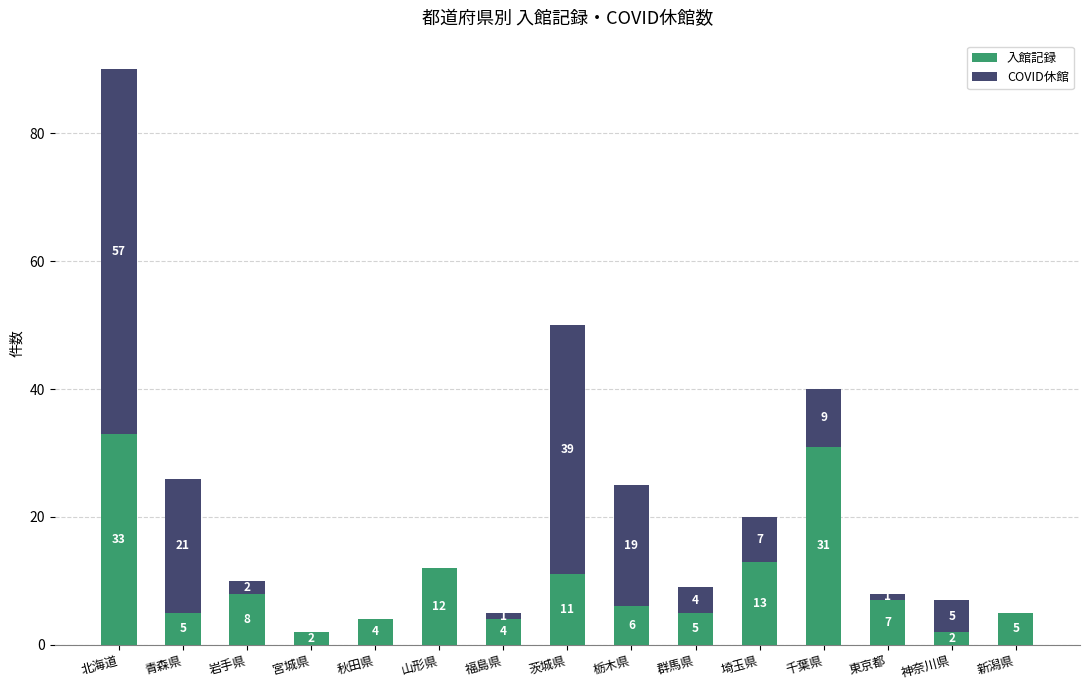

Reading left to right, transcribe the values for 入館記録.

北海道=33	青森県=5	岩手県=8	宮城県=2	秋田県=4	山形県=12	福島県=4	茨城県=11	栃木県=6	群馬県=5	埼玉県=13	千葉県=31	東京都=7	神奈川県=2	新潟県=5